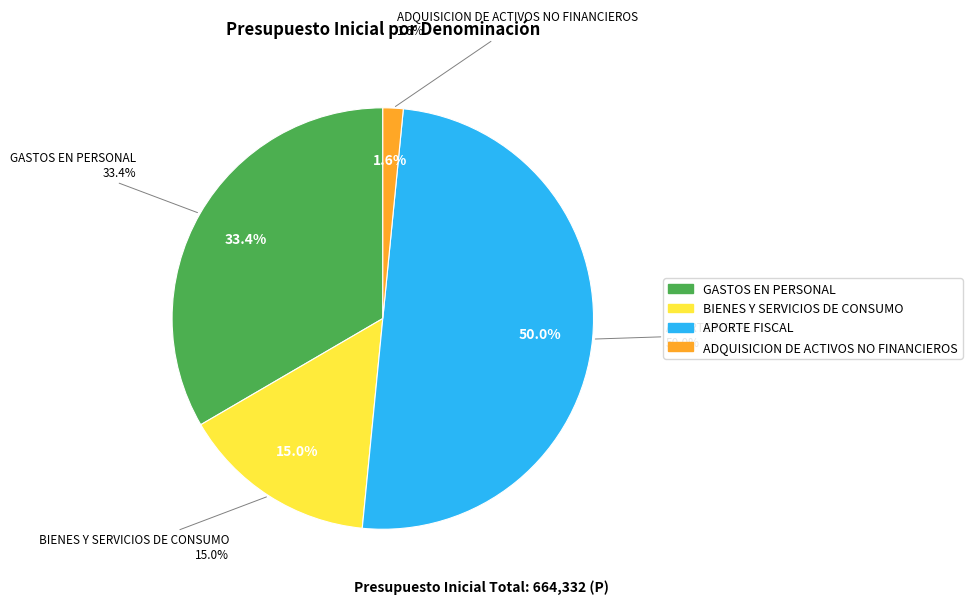

To the nearest percent, what percentage of the pie is BIENES Y SERVICIOS DE CONSUMO?

15%